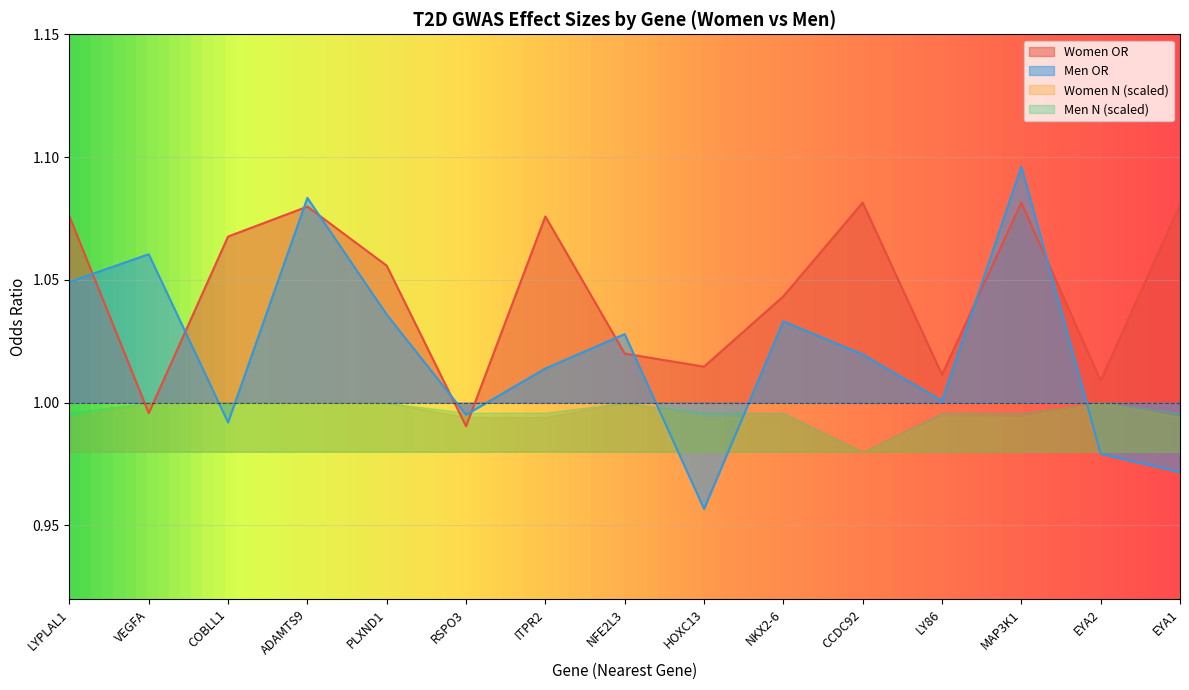

The Men OR series shows 1.0 at LYPLAL1. True or false?

True